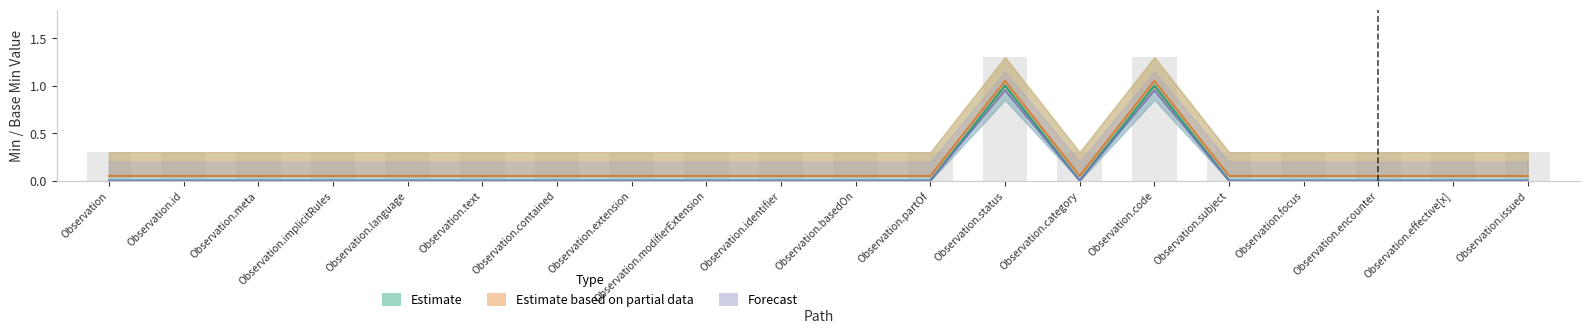

What position from the left is Observation.effective[x]?

19